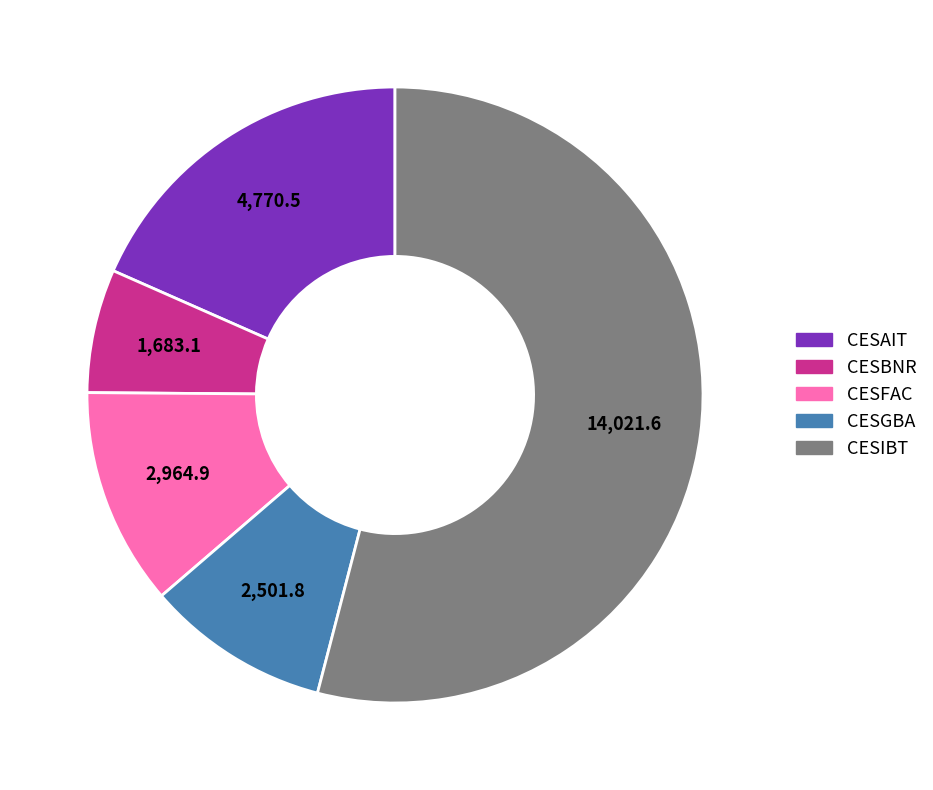

Between CESBNR and CESIBT, which is larger?

CESIBT